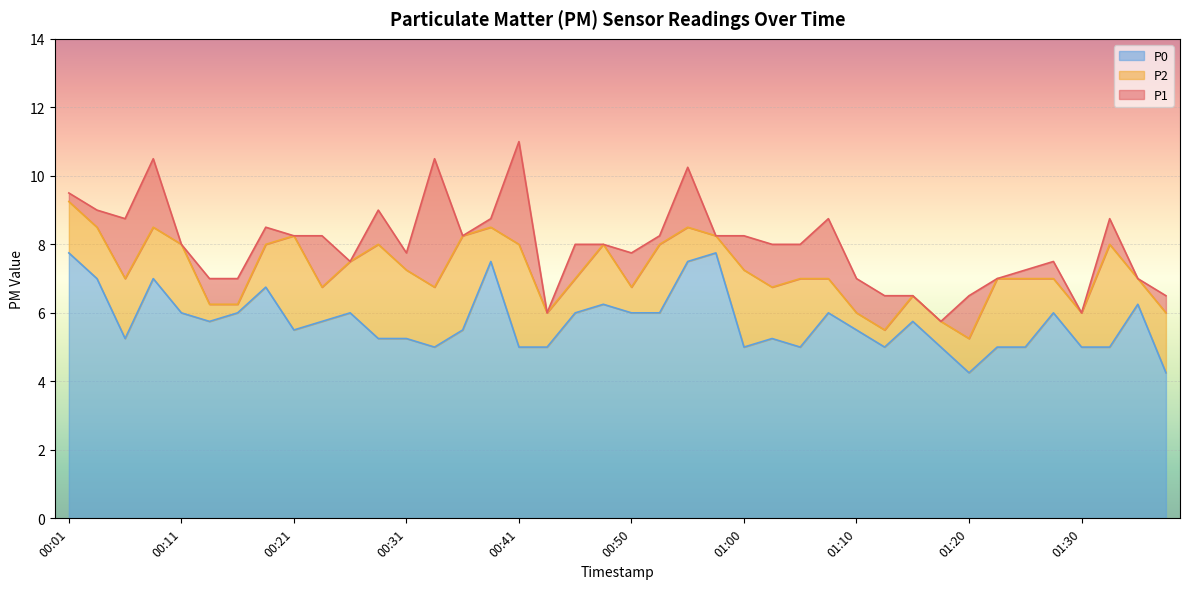

What is the average value of the P1 series?

8.0